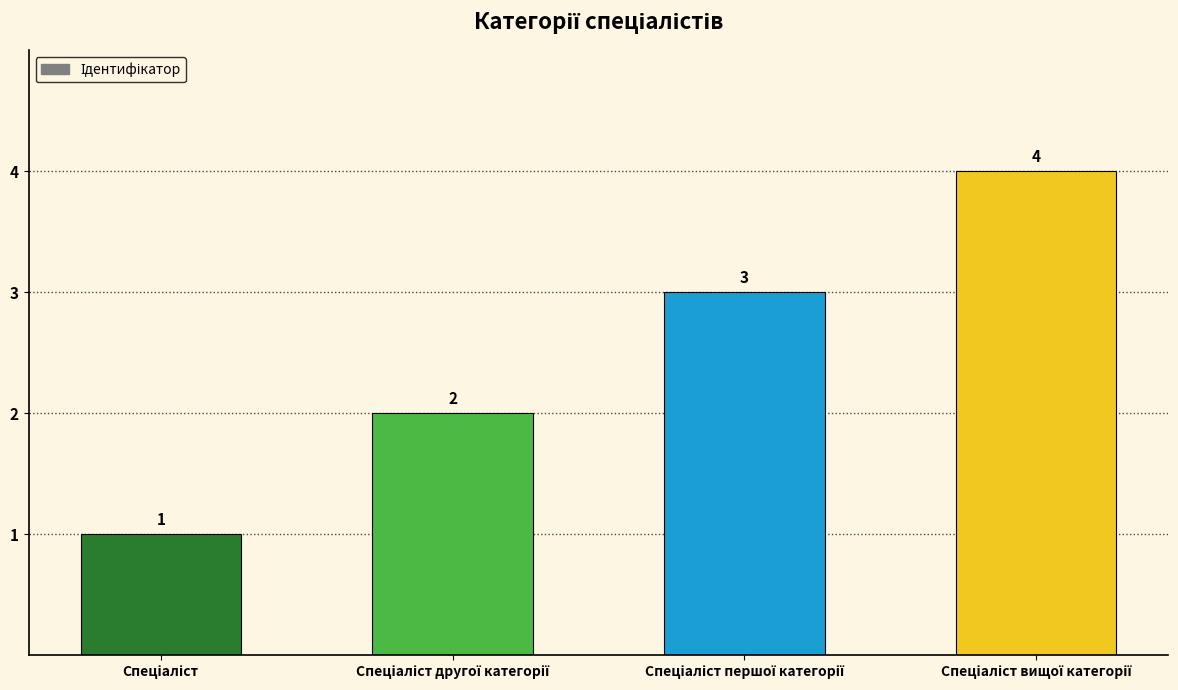

What is the value of the 2nd bar from the left?

2